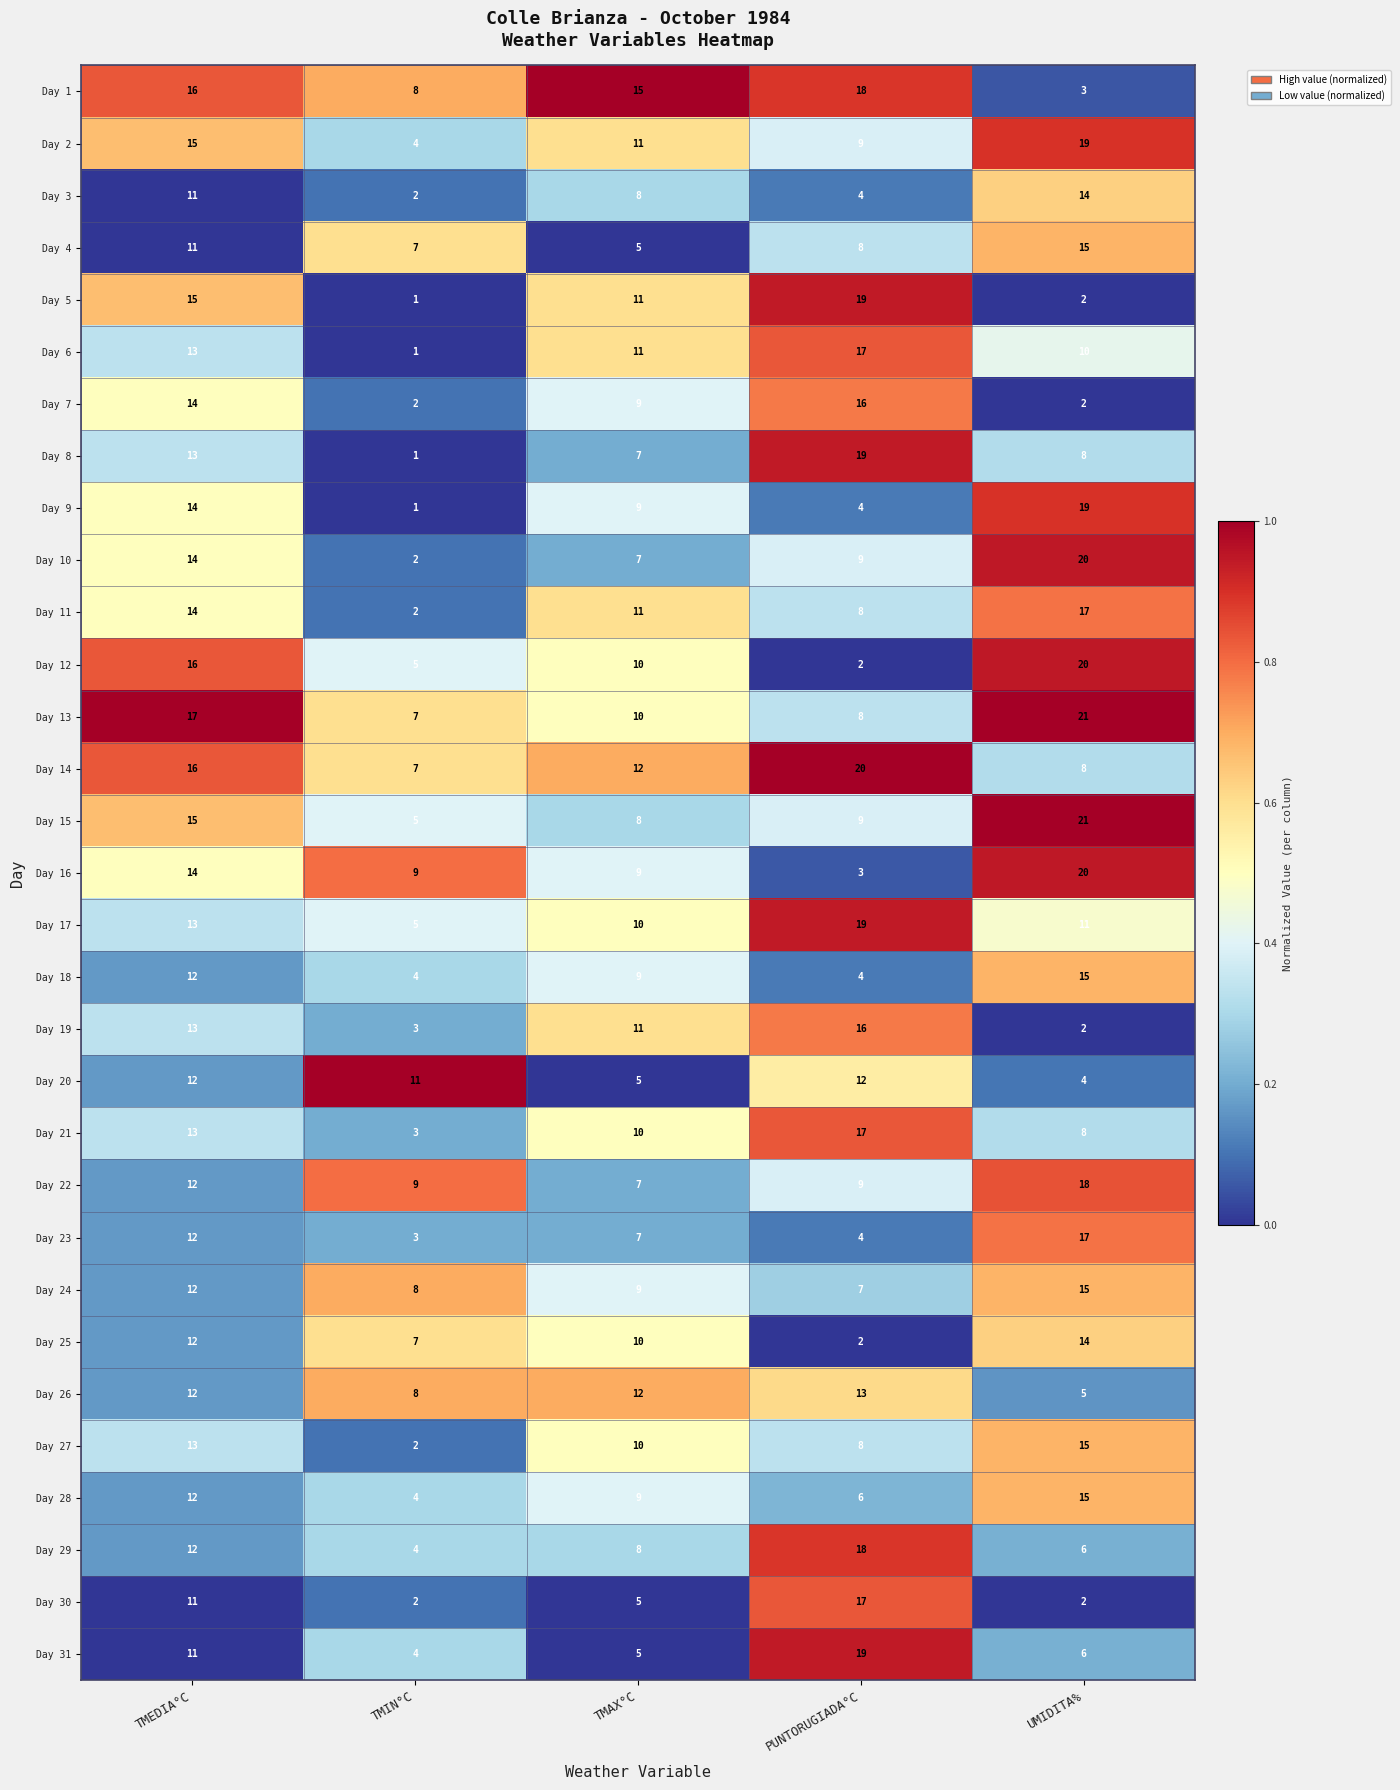

Where is Day 21 nearest to the value 10?

TMAX°C